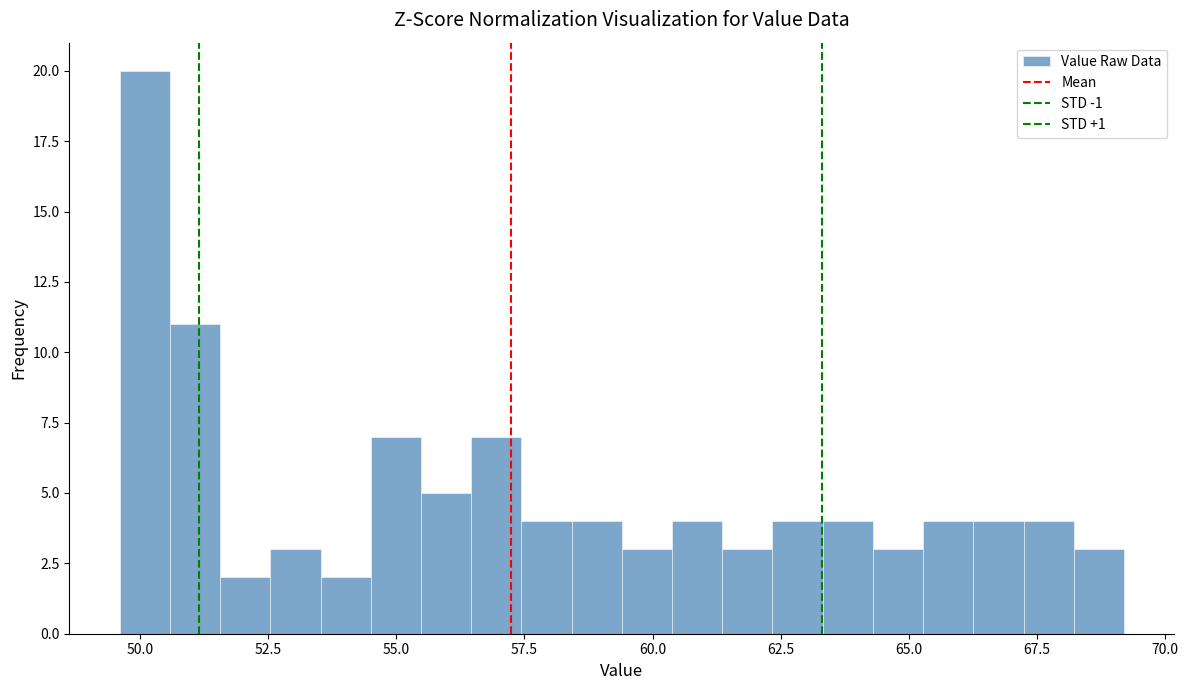

Read against the x-axis, roughly where is the centre of the tallest bar?

50.0